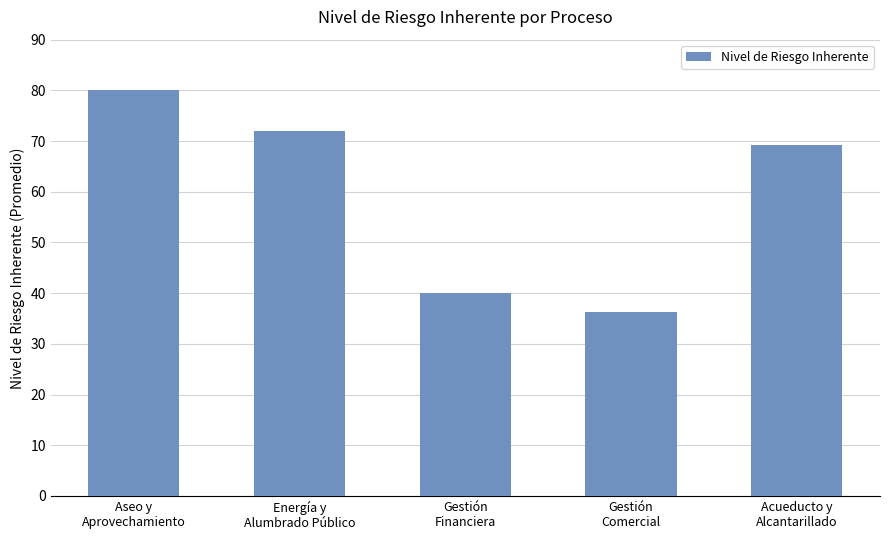

True or false: the data shows 72.0 at Energía y
Alumbrado Público.

True